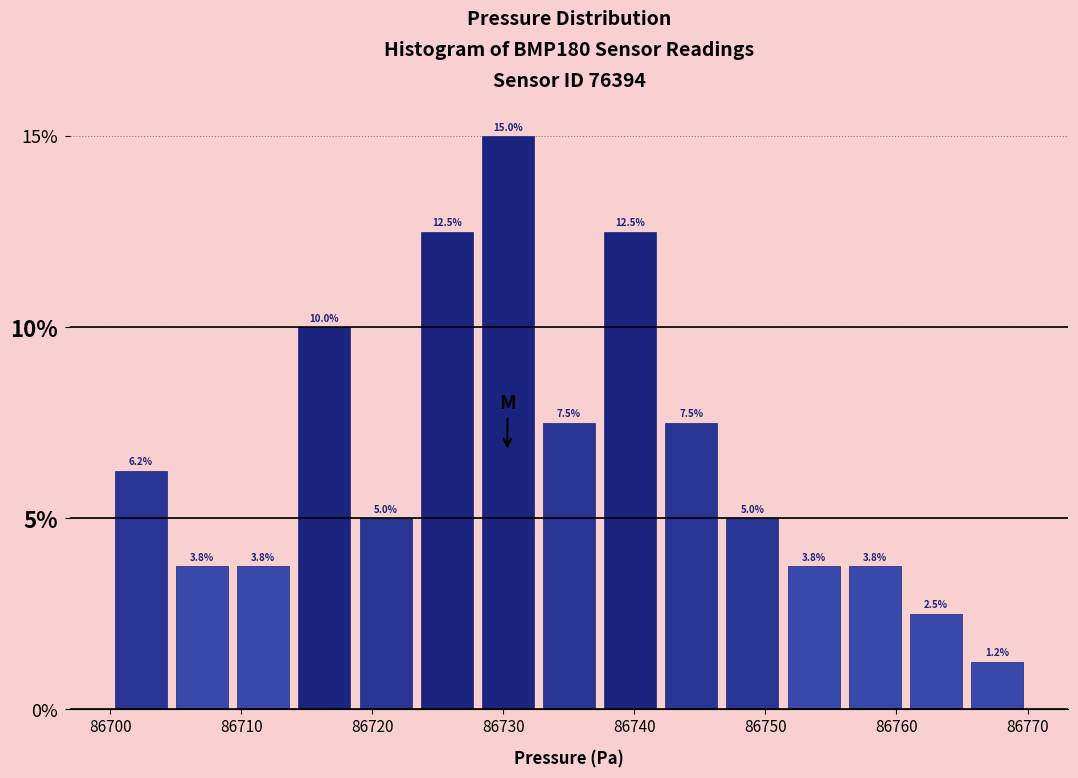

Reading left to right, list every bar in this chart as the range it spans on the x-axis followed by its height. The bar edges are not printed on the chart, so give them approximately, as read against the axis.

86700 to 86705: 6.2
86705 to 86709: 3.8
86709 to 86714: 3.8
86714 to 86719: 10.0
86719 to 86723: 5.0
86723 to 86728: 12.5
86728 to 86733: 15.0
86733 to 86737: 7.5
86737 to 86742: 12.5
86742 to 86747: 7.5
86747 to 86751: 5.0
86751 to 86756: 3.8
86756 to 86761: 3.8
86761 to 86765: 2.5
86765 to 86770: 1.2